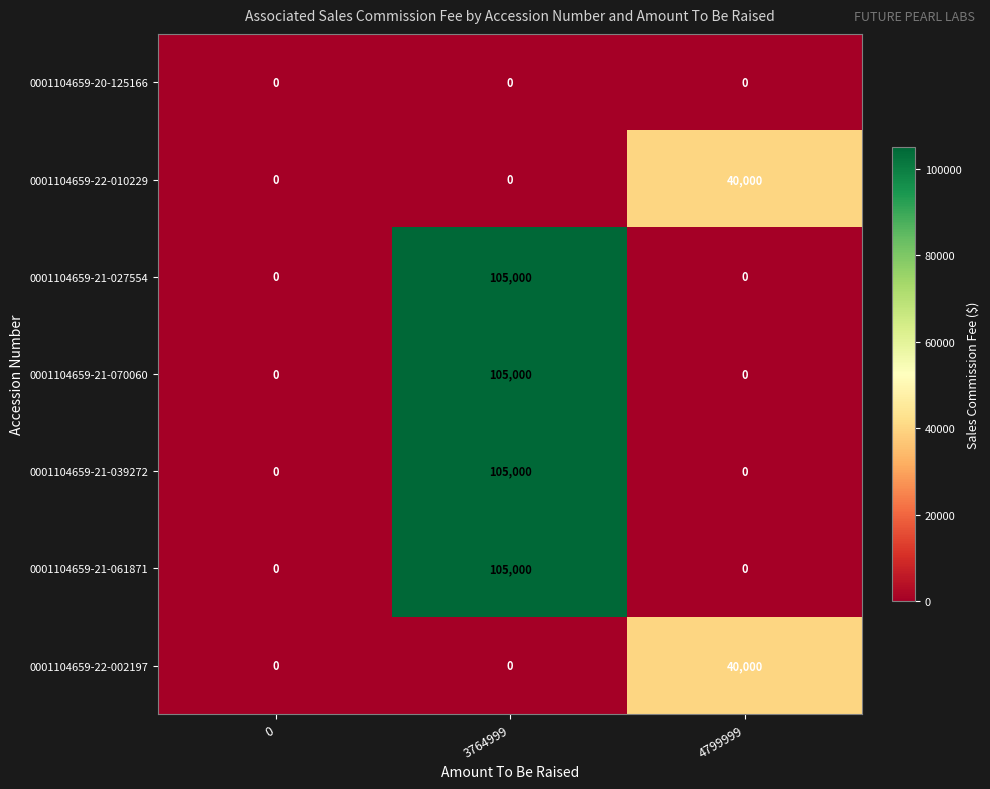

What is the sum of the 0001104659-22-002197 values at 3764999 and 4799999?

40000